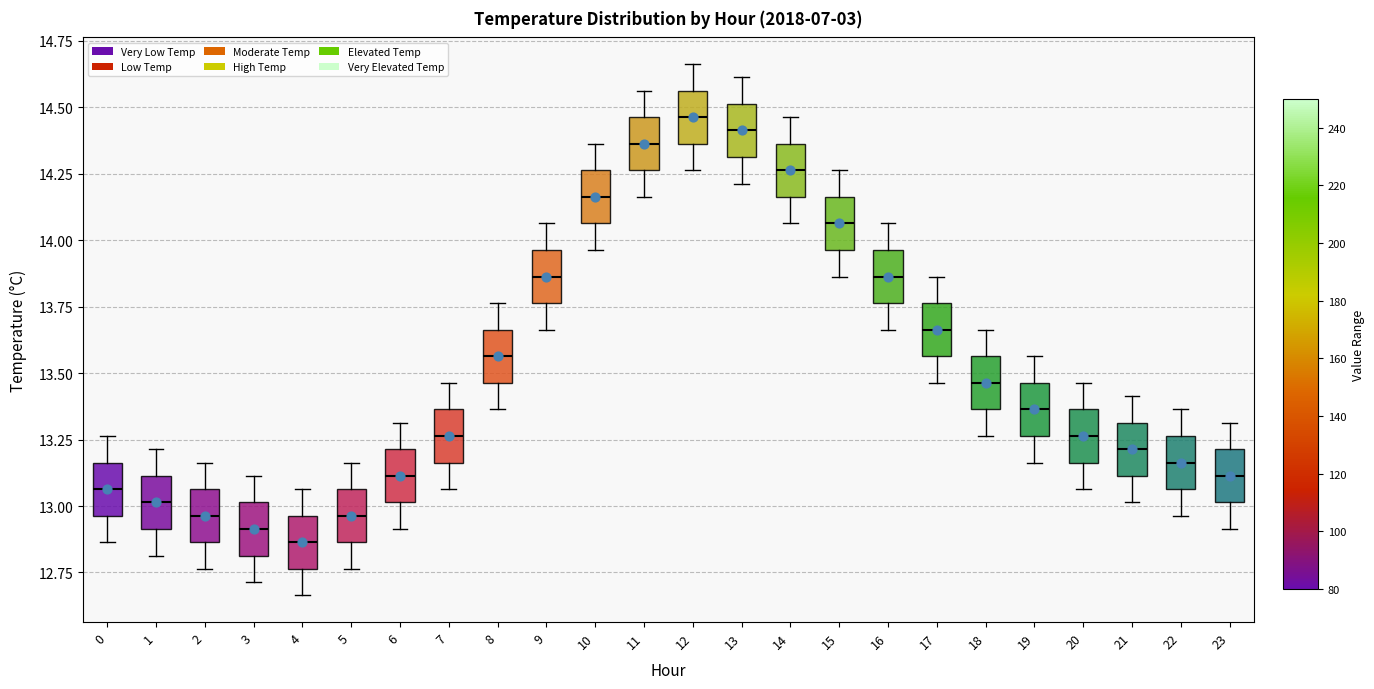

Where is the upper edge of the box at x = 14 on the y-axis? The values are not printed on the chart, so give them approximately, as read against the axis.

14.35